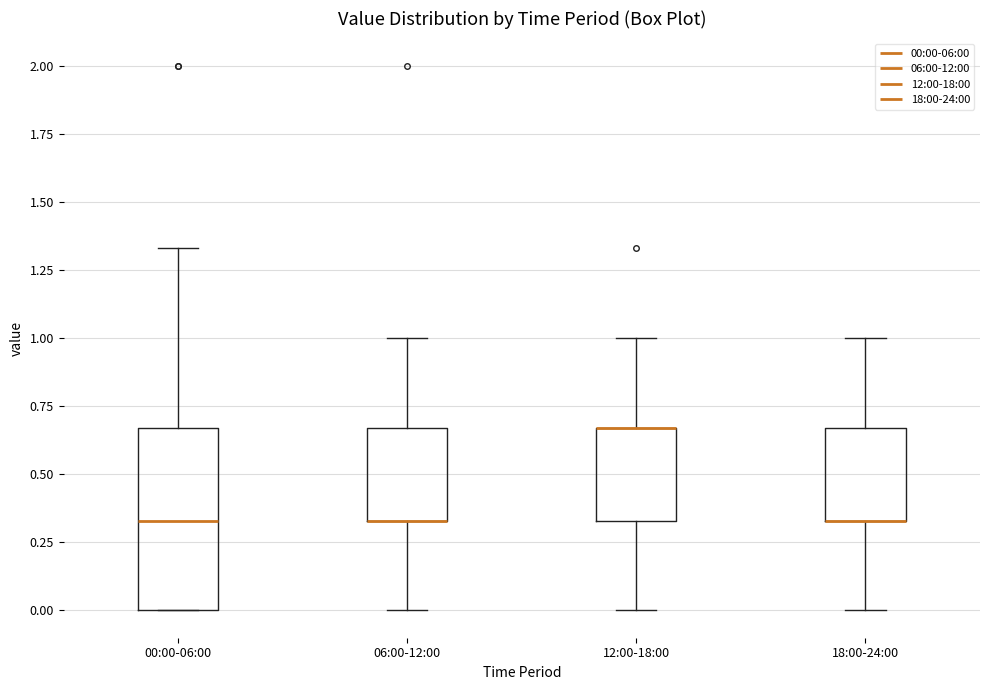

Reading left to right, read every box against the y-axis: the position of its median line, the range the box covers, and the ends of its whiskers. The values are not printed on the chart, so give them approximately, as read against the axis.

00:00-06:00: median 0.35, box 0.00 to 0.65, whiskers 0.00 to 1.35
06:00-12:00: median 0.35 (drawn on the box's lower edge), box 0.35 to 0.65, whiskers 0.00 to 1.00
12:00-18:00: median 0.65 (drawn on the box's upper edge), box 0.35 to 0.65, whiskers 0.00 to 1.00
18:00-24:00: median 0.35 (drawn on the box's lower edge), box 0.35 to 0.65, whiskers 0.00 to 1.00